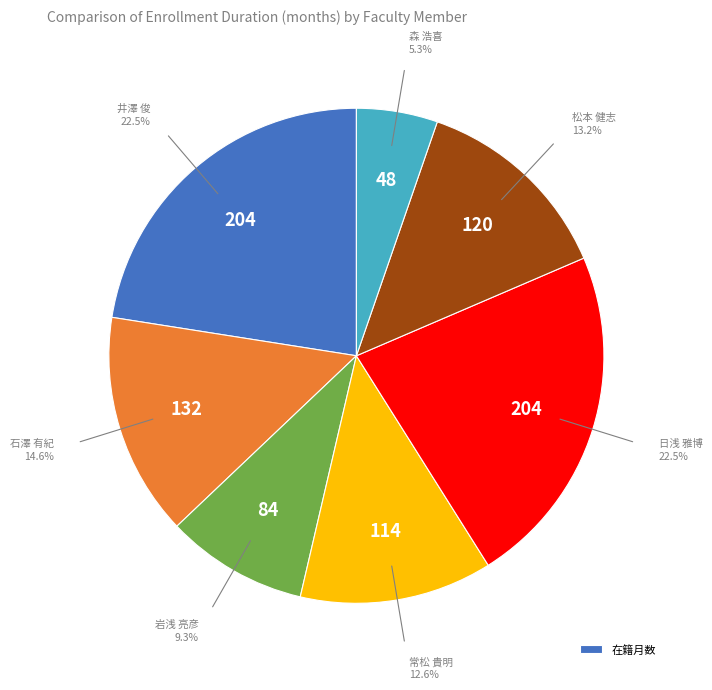

Count the number of slices in the pie.

7